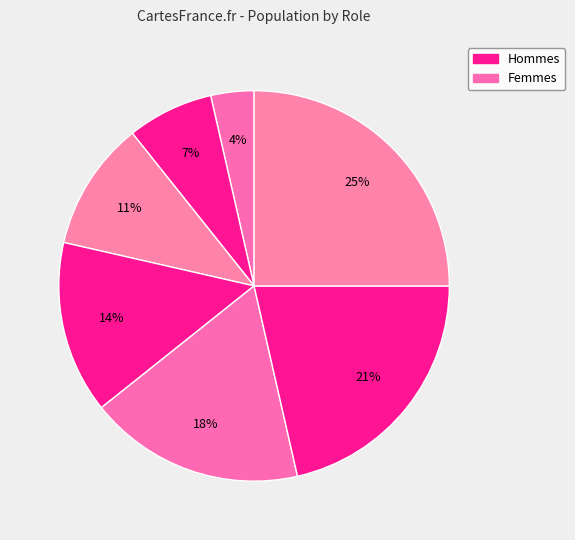

To the nearest percent, what is the average slice percentage?

14%